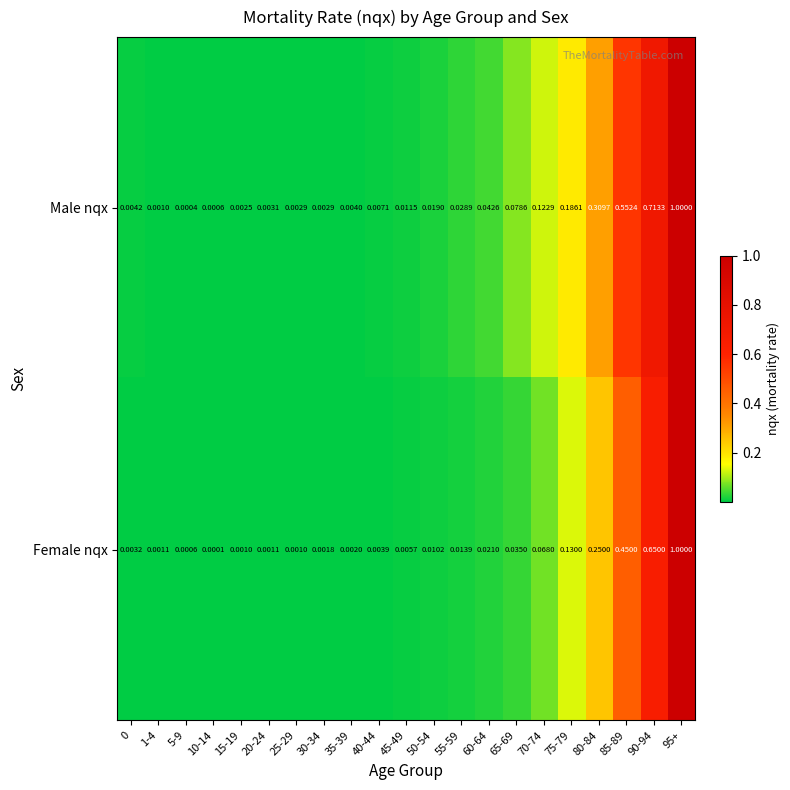

Which series has the widest spread of values?

Female nqx